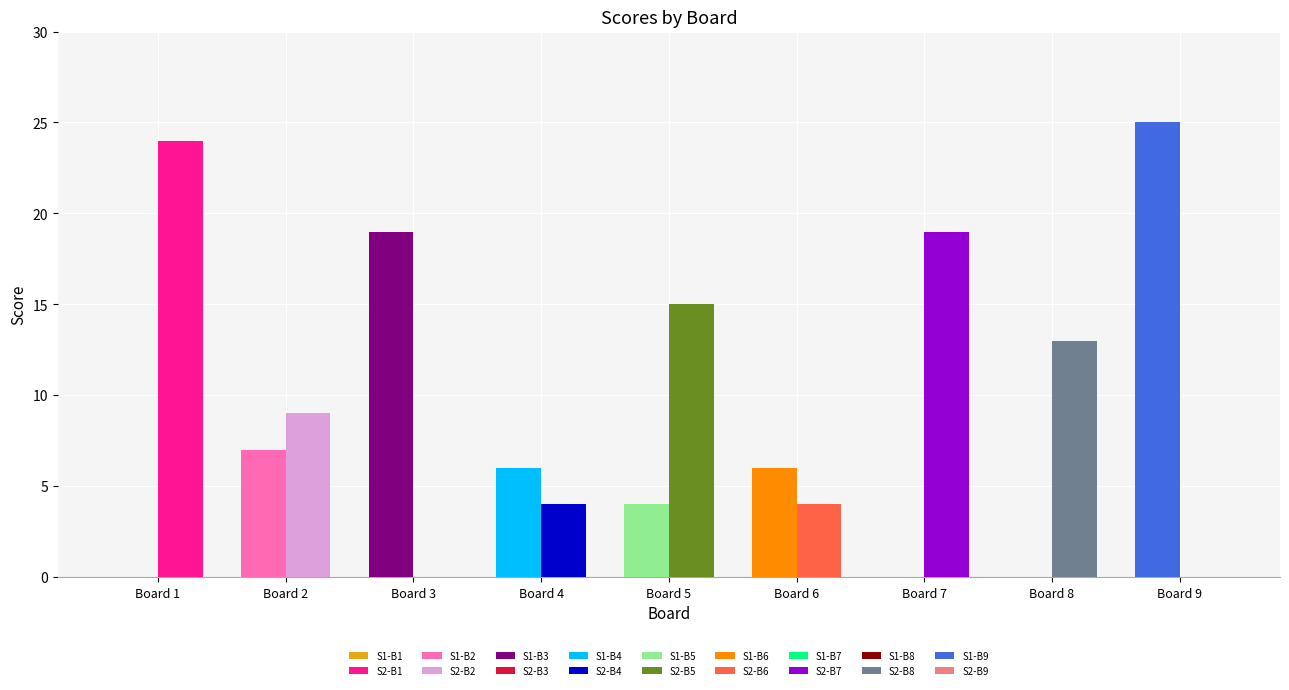

How many values in Score 1 are above zero?

6